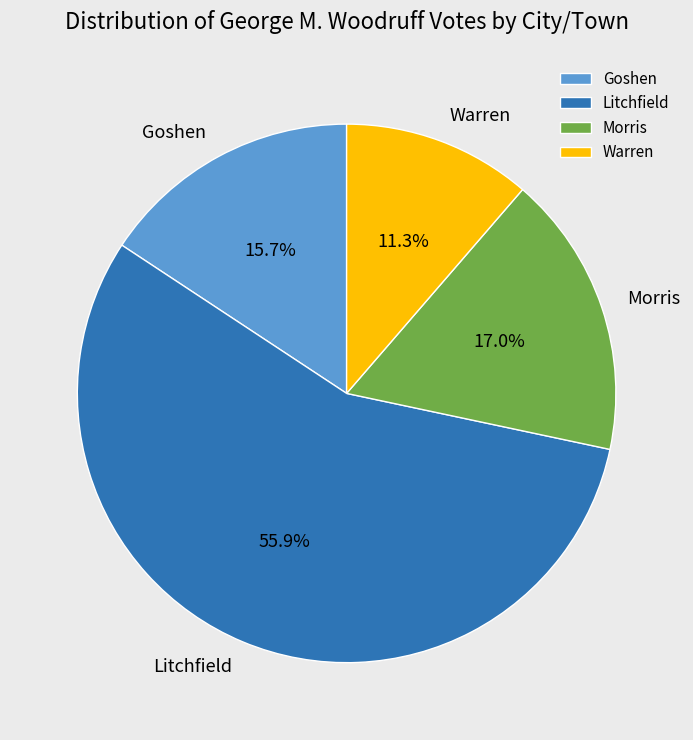

Combined, do Warren and Goshen account for over 50%?

No